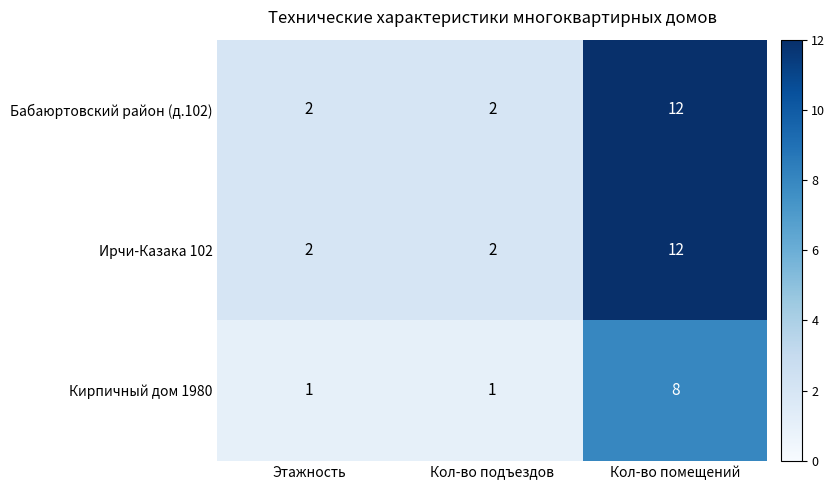

At which category is the sum across all series the highest?

Кол-во помещений